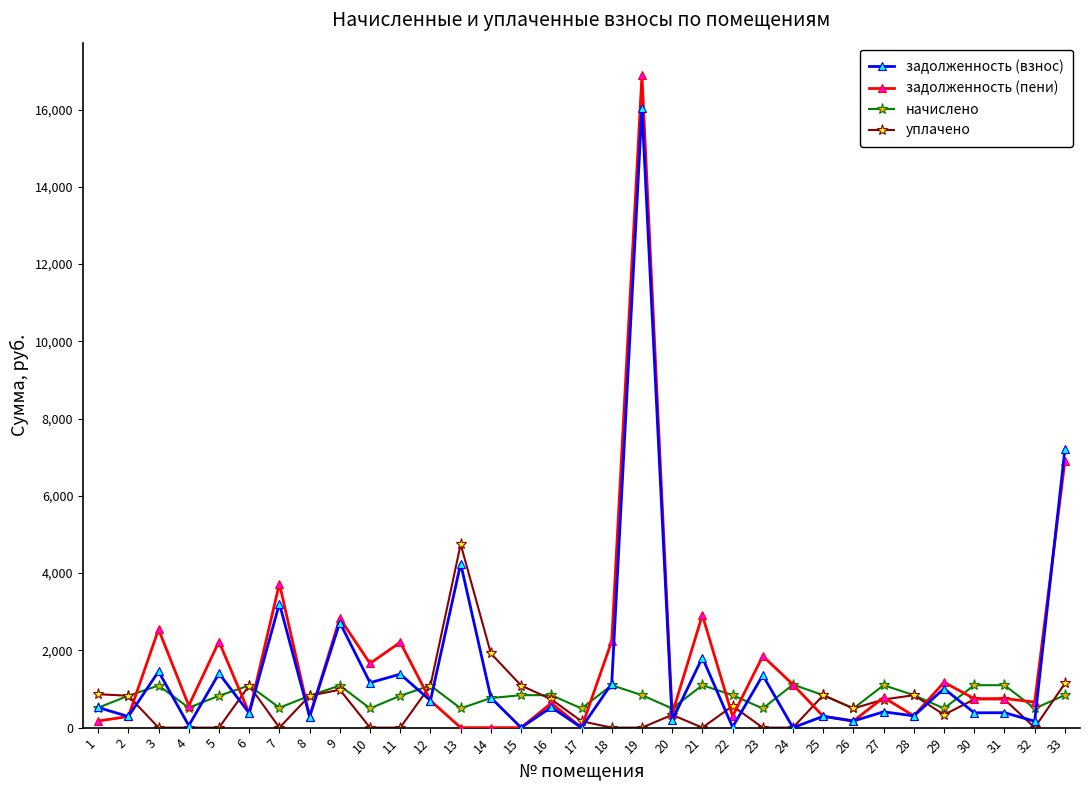

The задолженность (пени) series shows 2227.8 at 5. True or false?

True